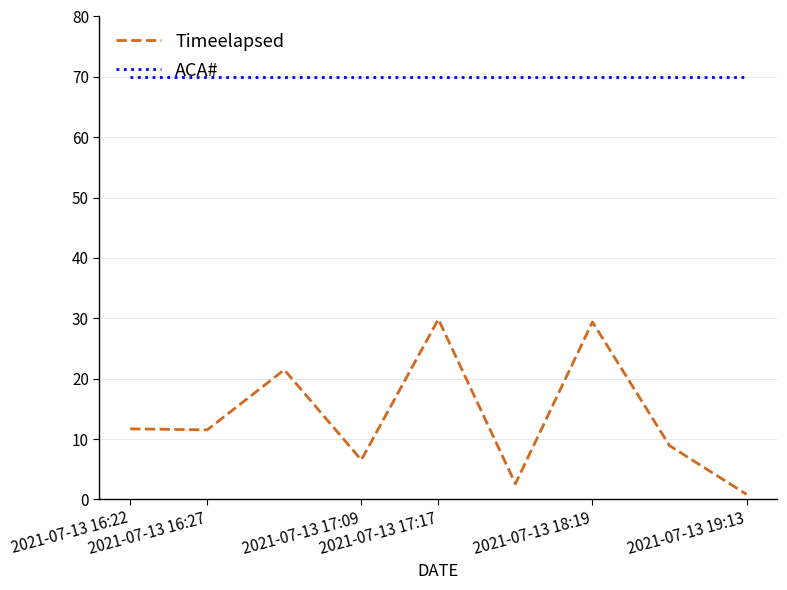

Which series has the largest total across all categories?

ACA#